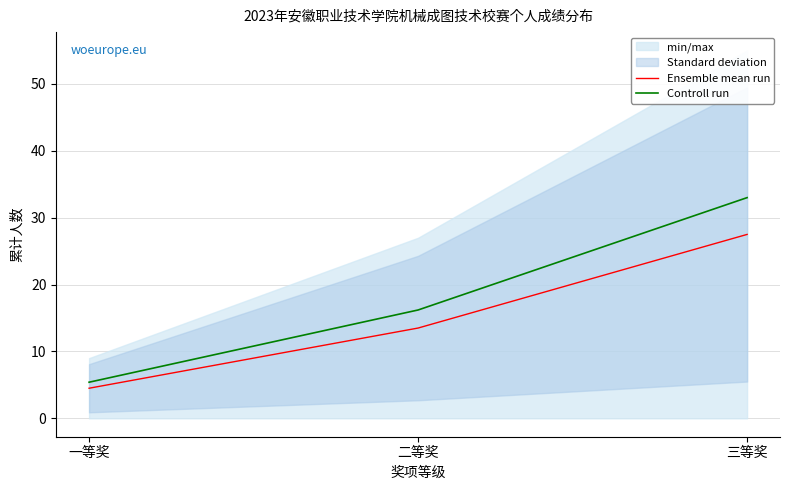

What is the difference between the Ensemble mean run values at 三等奖 and 一等奖?

23.0